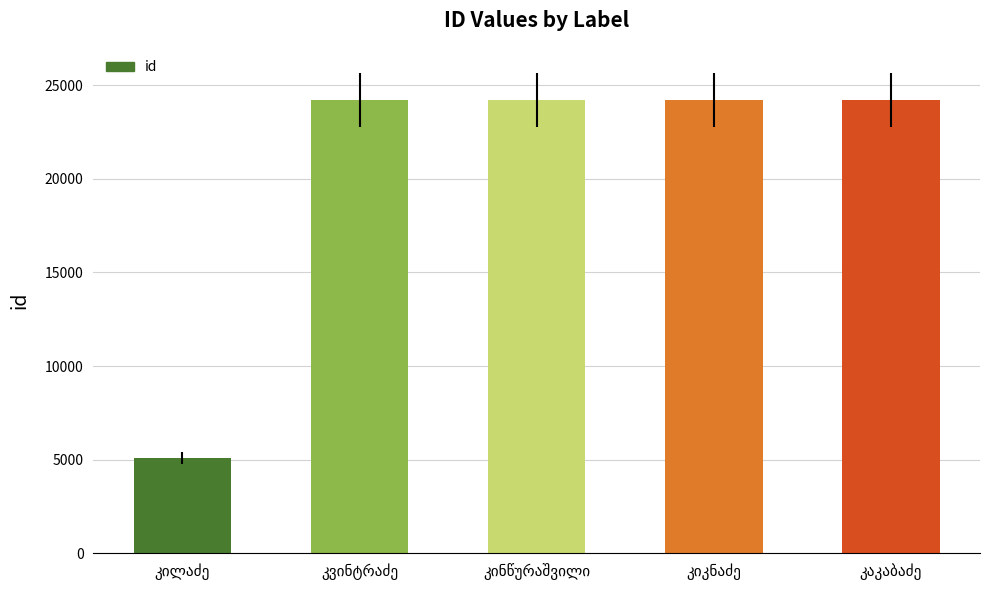

What is the average value?

20388